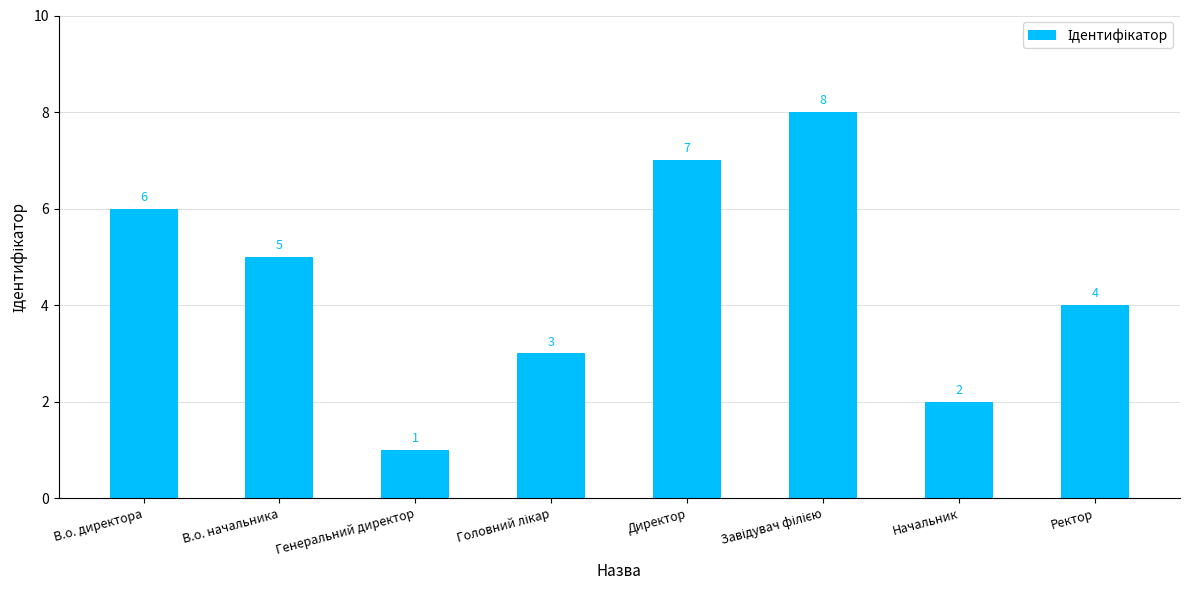

Which has a higher value, Генеральний директор or Директор?

Директор